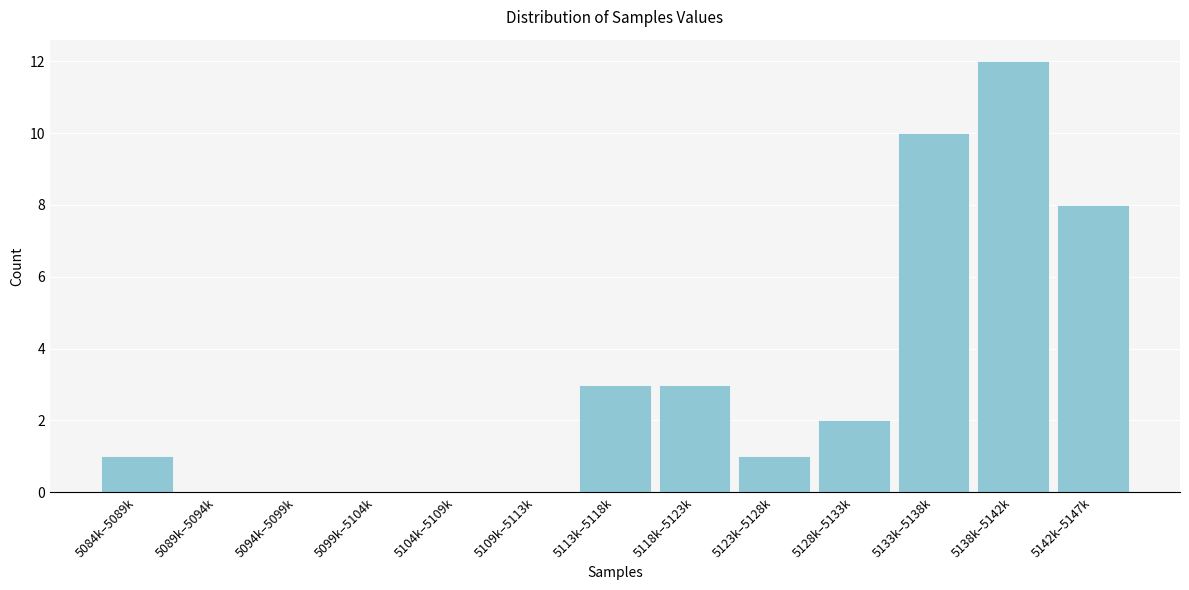

Reading right to left, list all the values displayed in this chart.

5142k–5147k=8	5138k–5142k=12	5133k–5138k=10	5128k–5133k=2	5123k–5128k=1	5118k–5123k=3	5113k–5118k=3	5109k–5113k=0	5104k–5109k=0	5099k–5104k=0	5094k–5099k=0	5089k–5094k=0	5084k–5089k=1